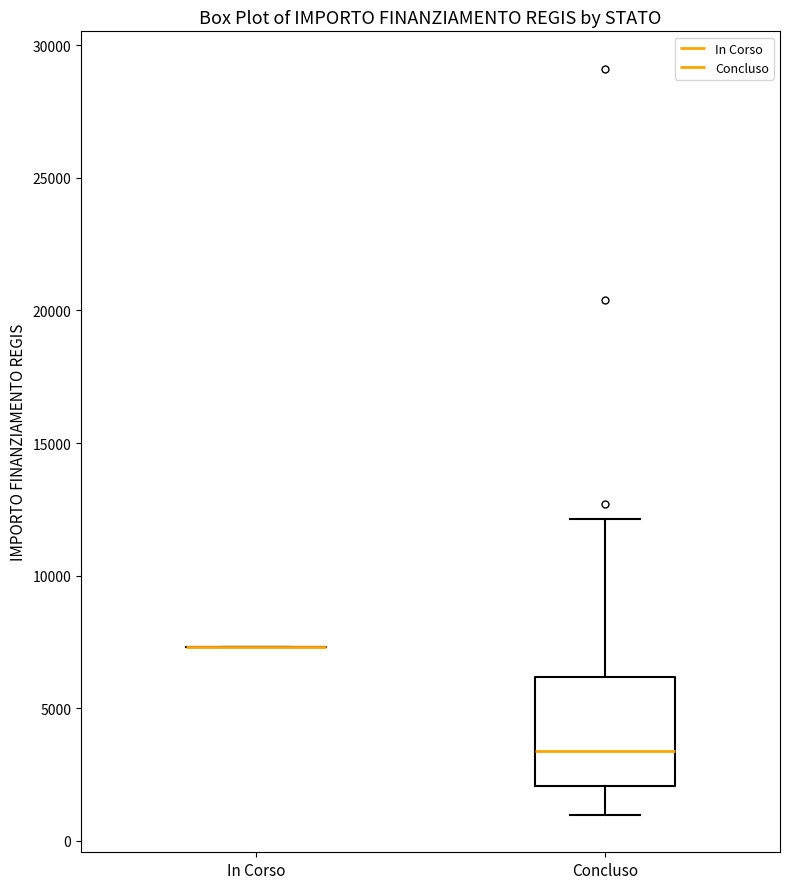

Where does the lower whisker of the box for Concluso end on the y-axis? The values are not printed on the chart, so give them approximately, as read against the axis.

1000